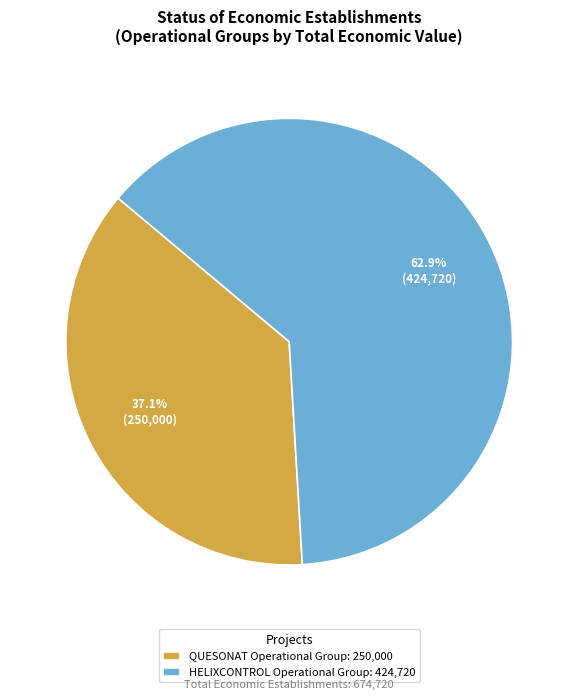

What is the total percentage of QUESONAT Operational Group and HELIXCONTROL Operational Group?

100.0%